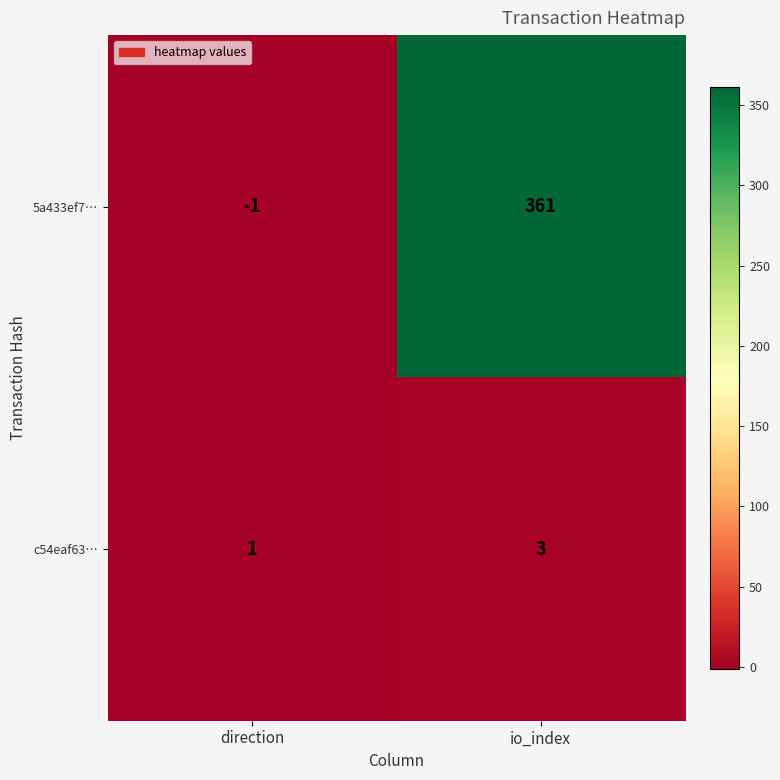

Reading left to right, transcribe all the data shown in this chart.

5a433ef7…: direction=-1	io_index=361
c54eaf63…: direction=1	io_index=3